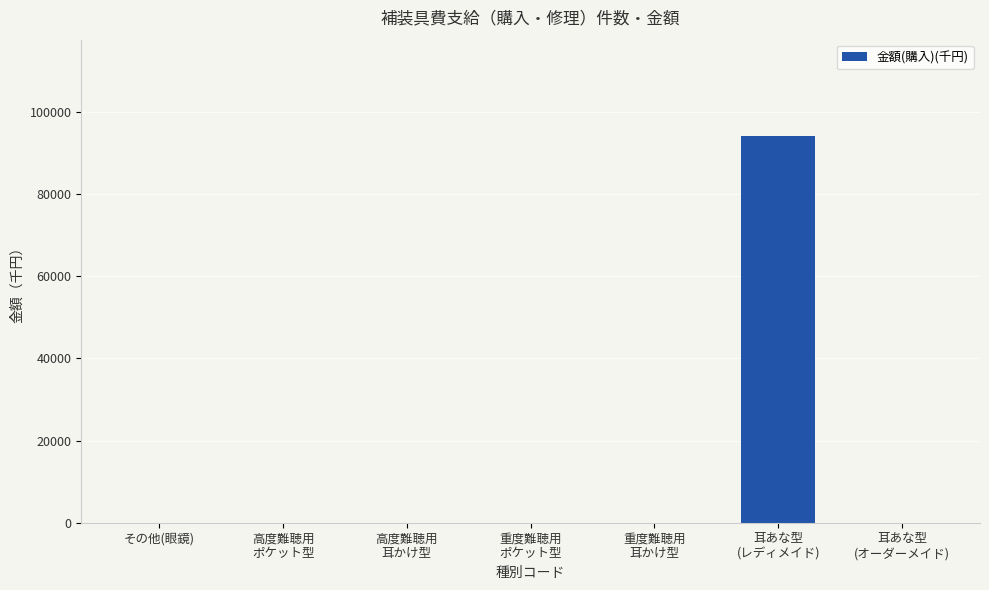

Reading left to right, list all the values displayed in this chart.

その他(眼鏡)=0	高度難聴用
ポケット型=0	高度難聴用
耳かけ型=0	重度難聴用
ポケット型=0	重度難聴用
耳かけ型=0	耳あな型
(レディメイド)=94128	耳あな型
(オーダーメイド)=0